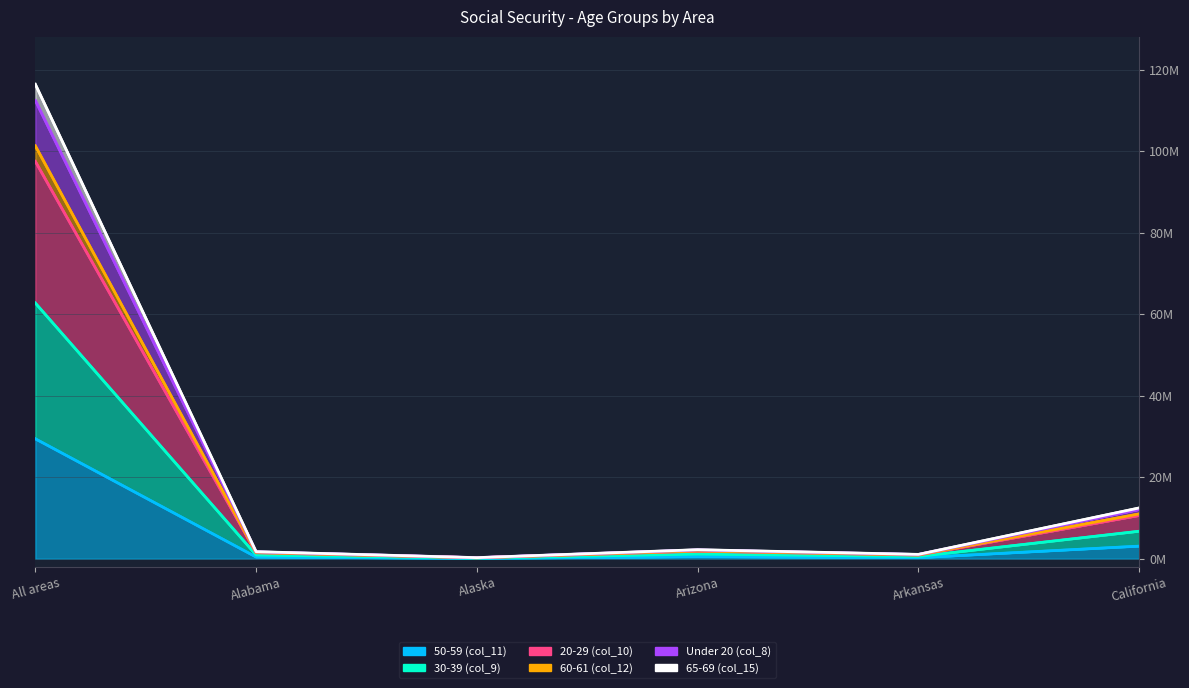

What are all the series names shown in the legend?

50-59 (col_11), 30-39 (col_9), 20-29 (col_10), 60-61 (col_12), Under 20 (col_8), 65-69 (col_15)